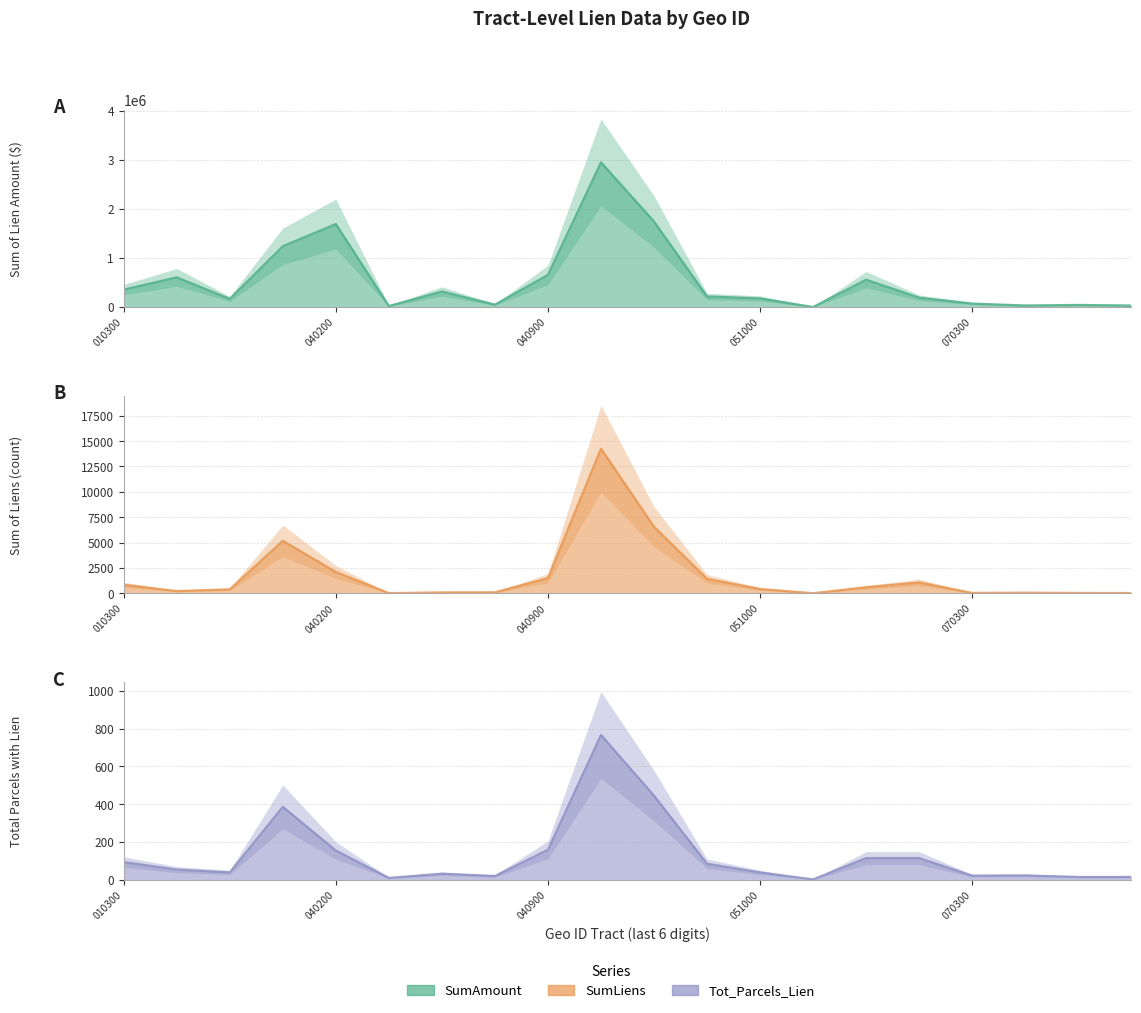

What is the value of the Tot_Parcels_Lien point at the 5th from the left?

154.0